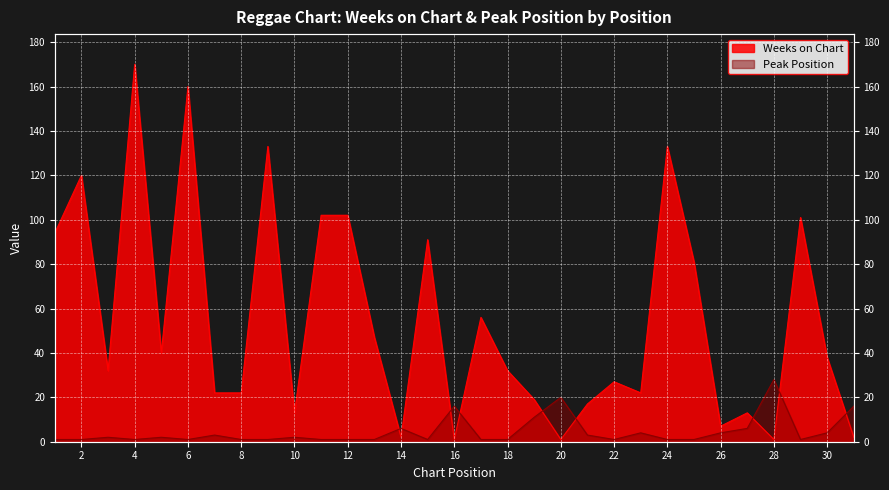

True or false: Weeks on Chart has more than 2 points higher than both neighbors.

True